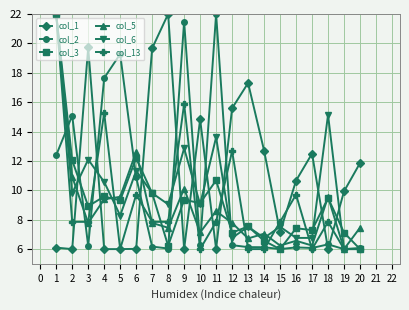

True or false: col_1 has more than 2 interior local peaks.

True